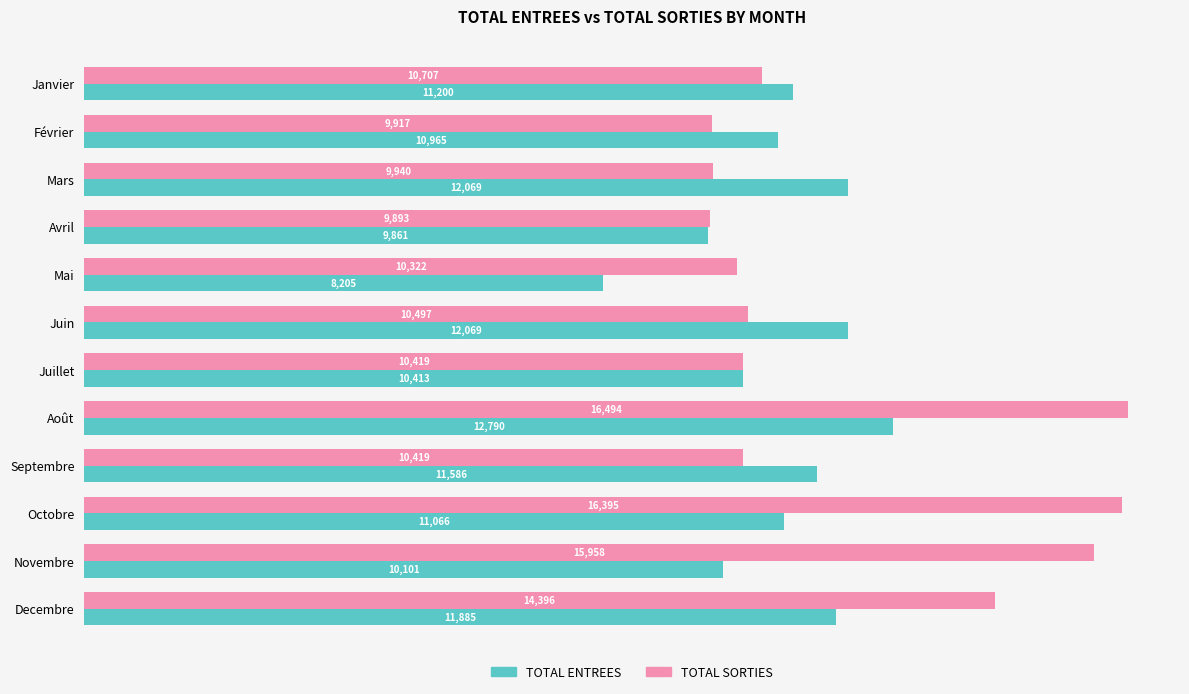

What is the spread (max minus min) of values at Decembre?

2511.0